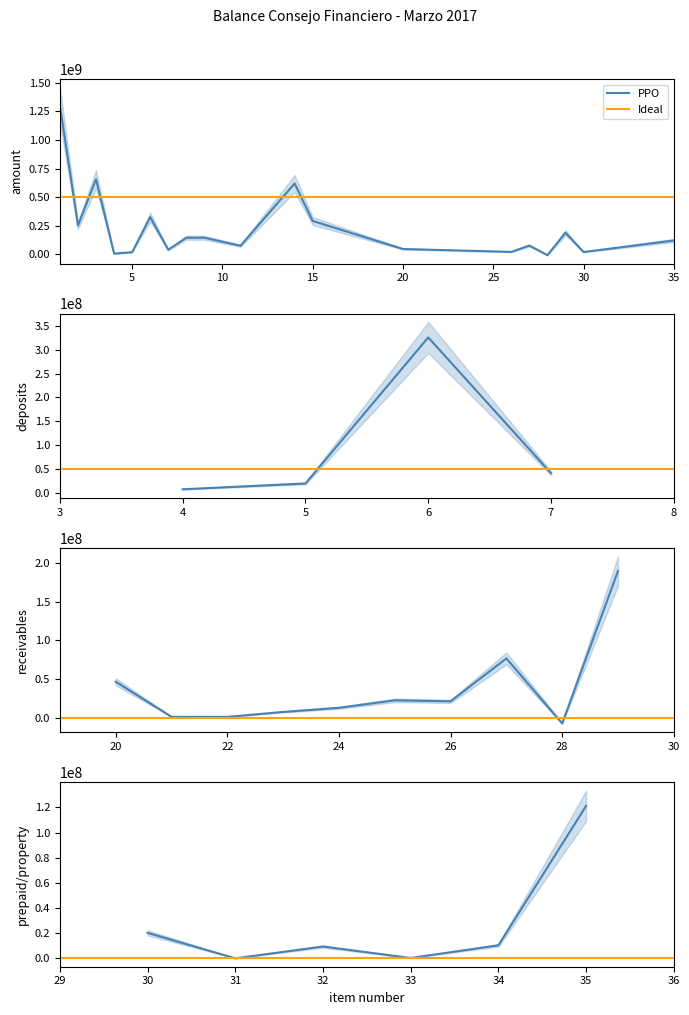

How many positive values are there?

18